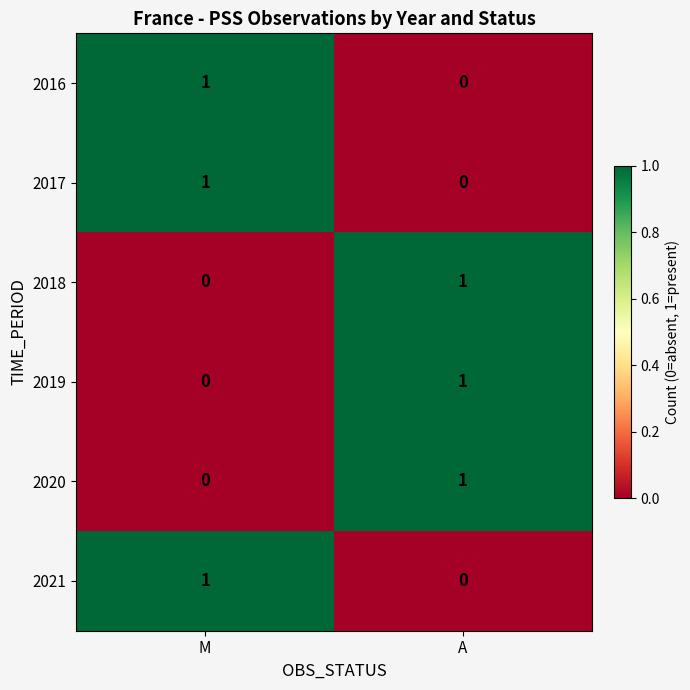

The value of 2020 at A is 2. True or false?

False